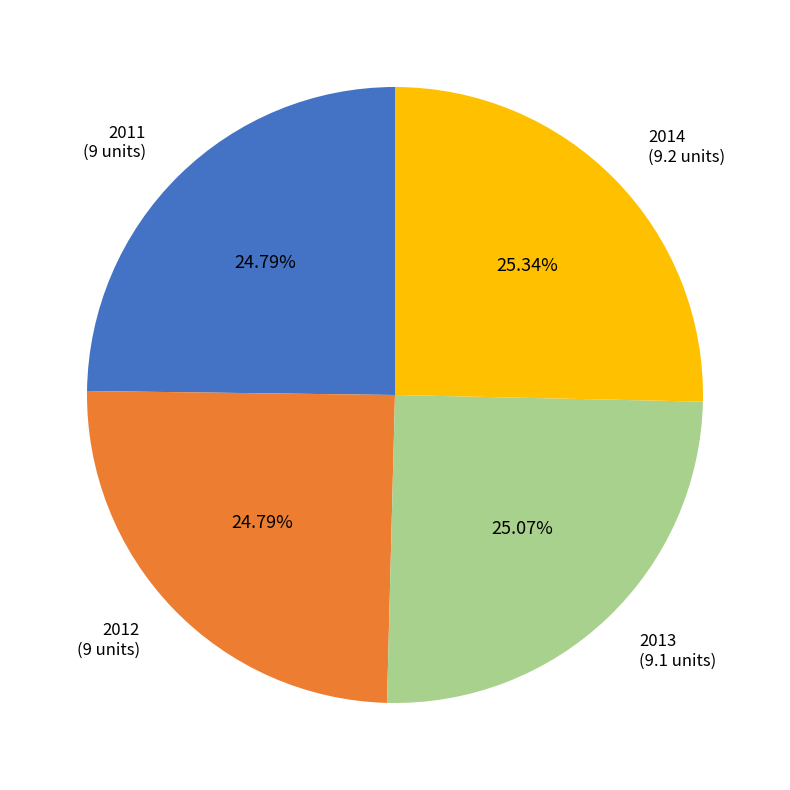

To the nearest percent, what is the average slice percentage?

25%